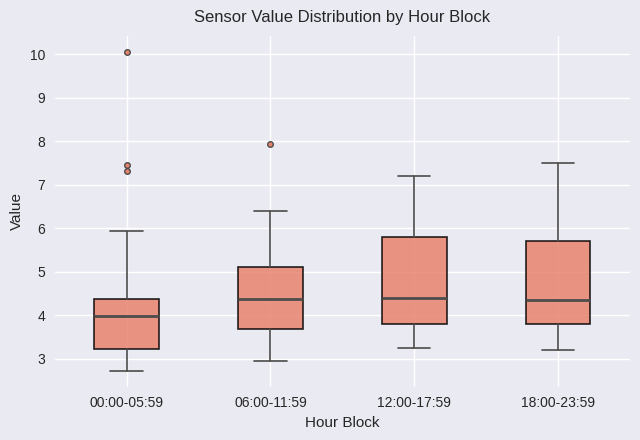

Which box's median line is the lowest?

00:00-05:59